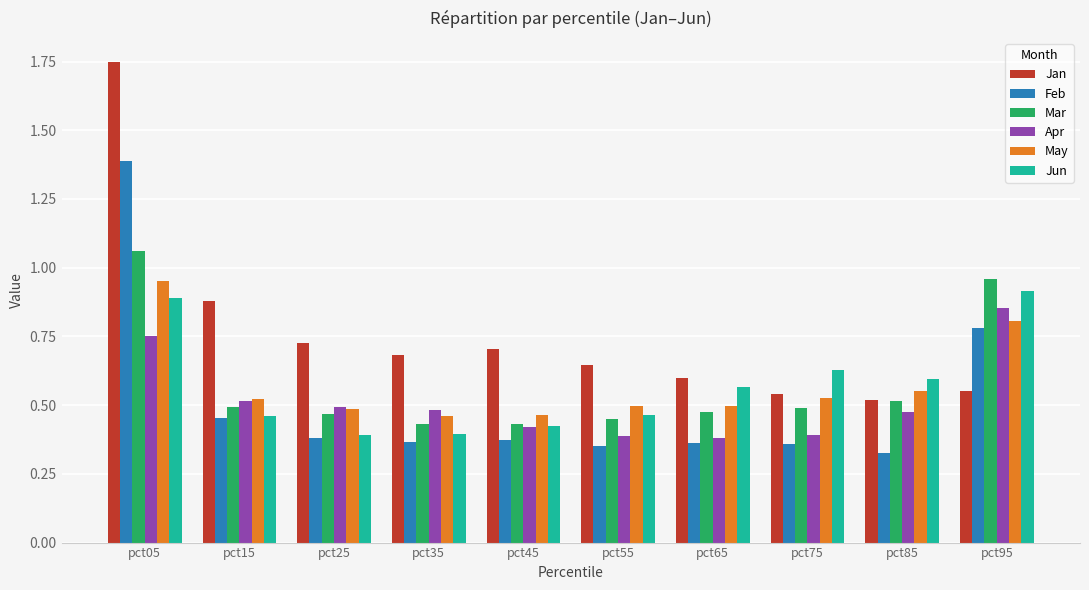

What is the total value across all series at pct95?

4.9